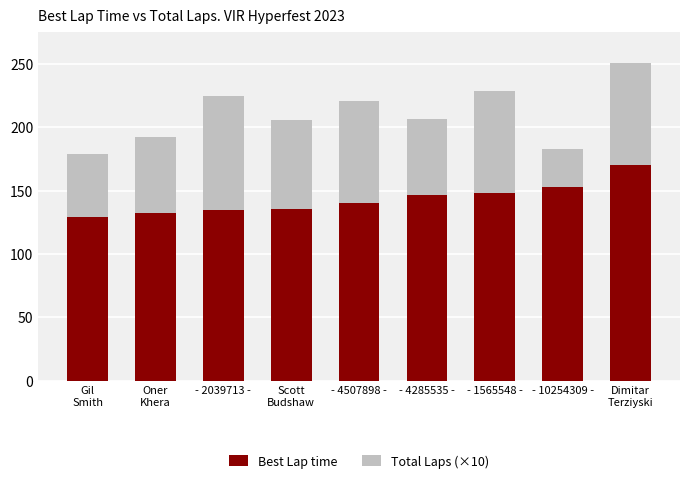

Reading left to right, list the values for the Best Lap time series.

128.9	132.6	134.5	135.8	140.6	146.3	148.3	153.2	170.5